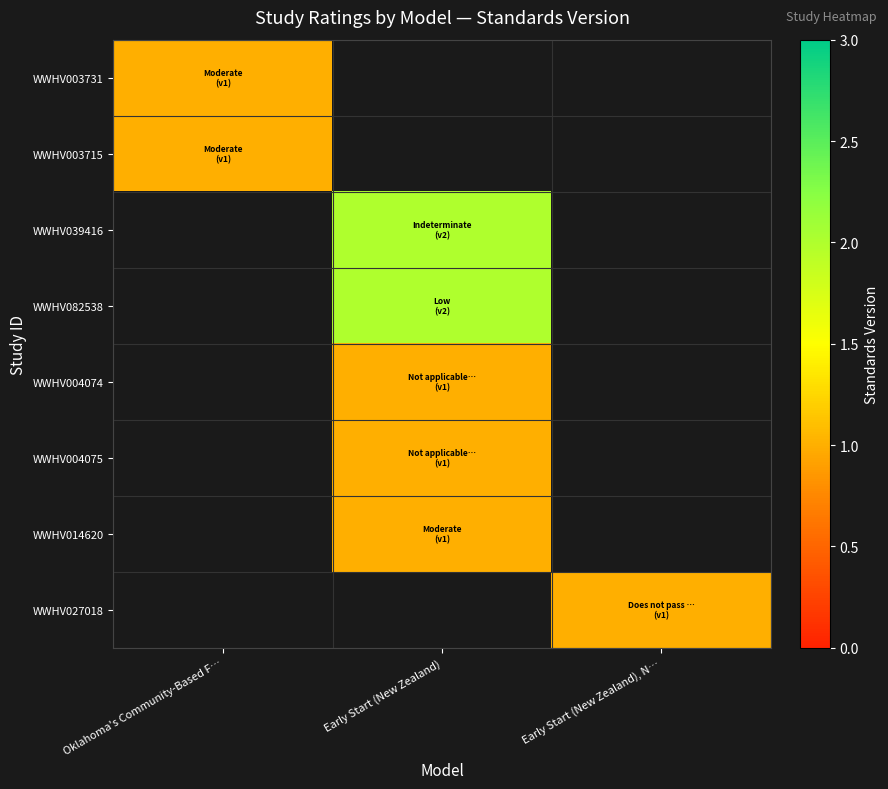

How many series are shown in this chart?

8